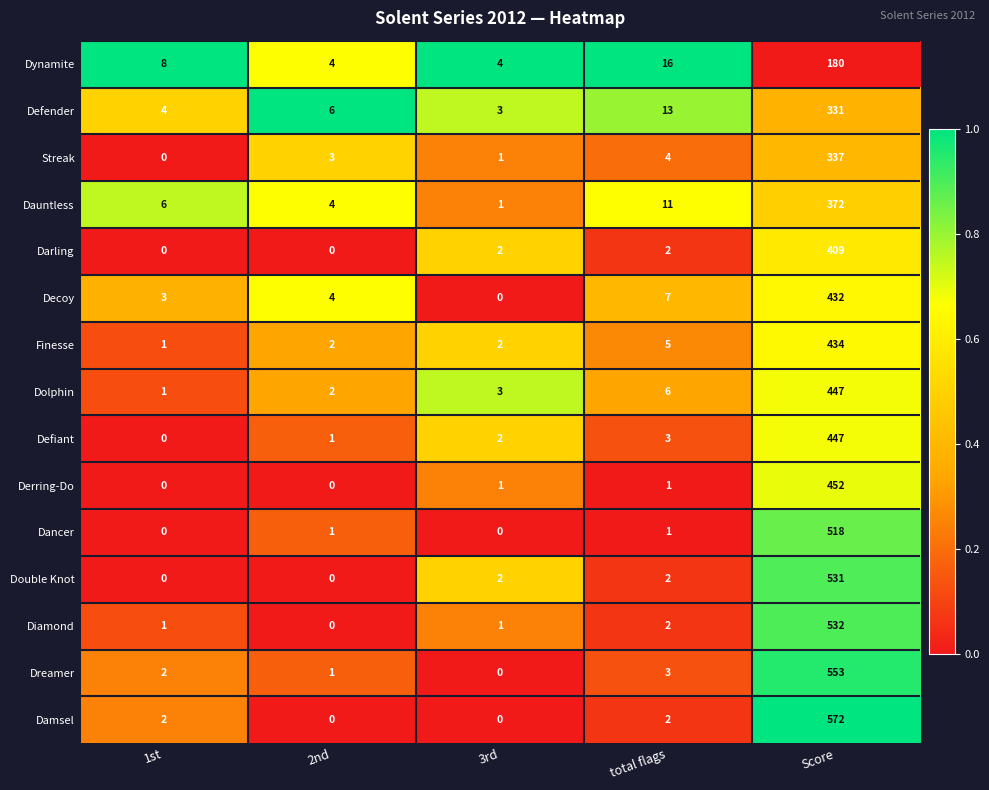

Which series has the largest total across all categories?

Damsel